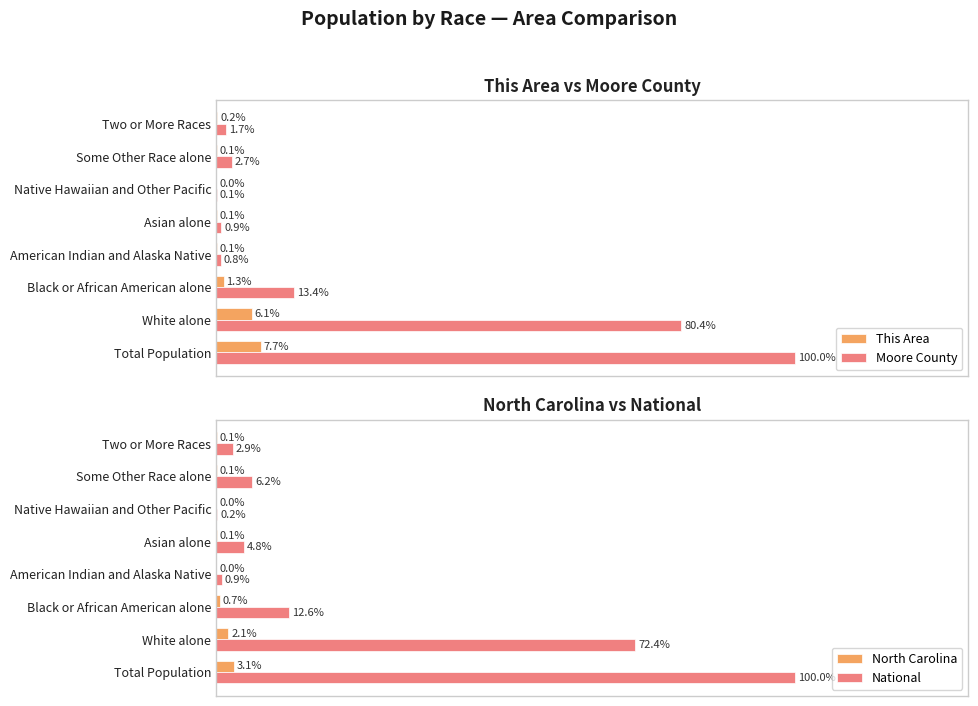

At which label is This Area closest to 3?

Black or African American alone